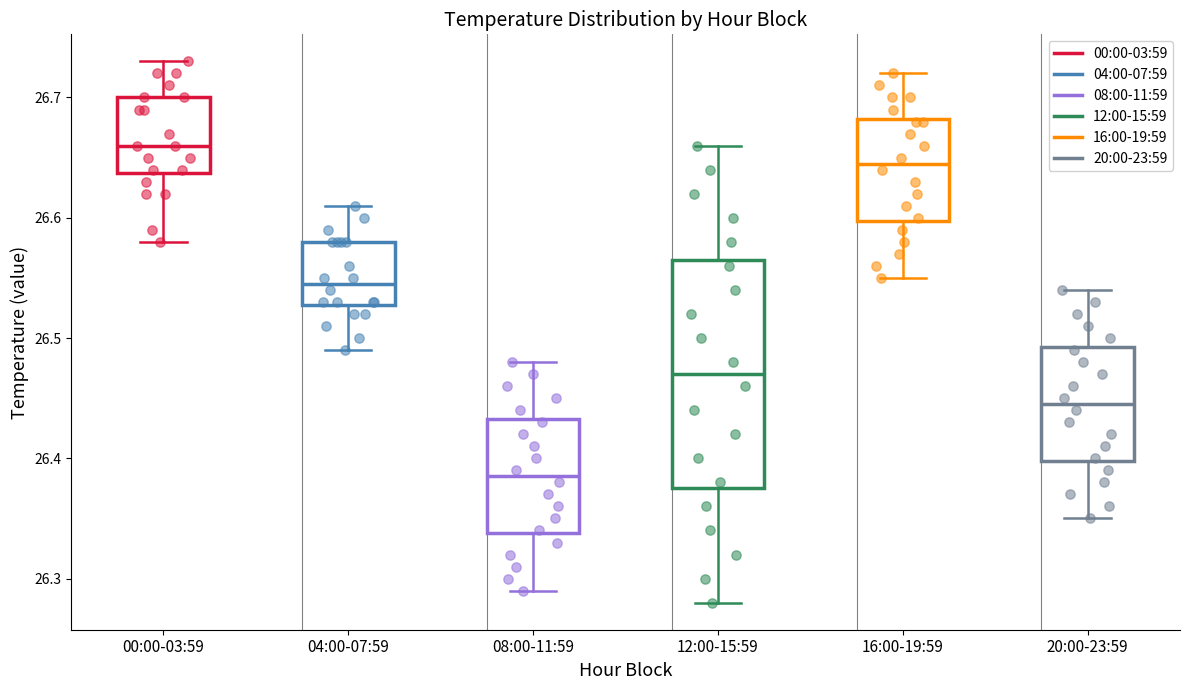

Reading left to right, read every box against the y-axis: the position of its median line, the range the box covers, and the ends of its whiskers. The values are not printed on the chart, so give them approximately, as read against the axis.

00:00-03:59: median 26.66, box 26.64 to 26.70, whiskers 26.58 to 26.73
04:00-07:59: median 26.55, box 26.53 to 26.58, whiskers 26.49 to 26.61
08:00-11:59: median 26.39, box 26.34 to 26.43, whiskers 26.29 to 26.48
12:00-15:59: median 26.47, box 26.38 to 26.57, whiskers 26.28 to 26.66
16:00-19:59: median 26.65, box 26.60 to 26.68, whiskers 26.55 to 26.72
20:00-23:59: median 26.45, box 26.40 to 26.49, whiskers 26.35 to 26.54